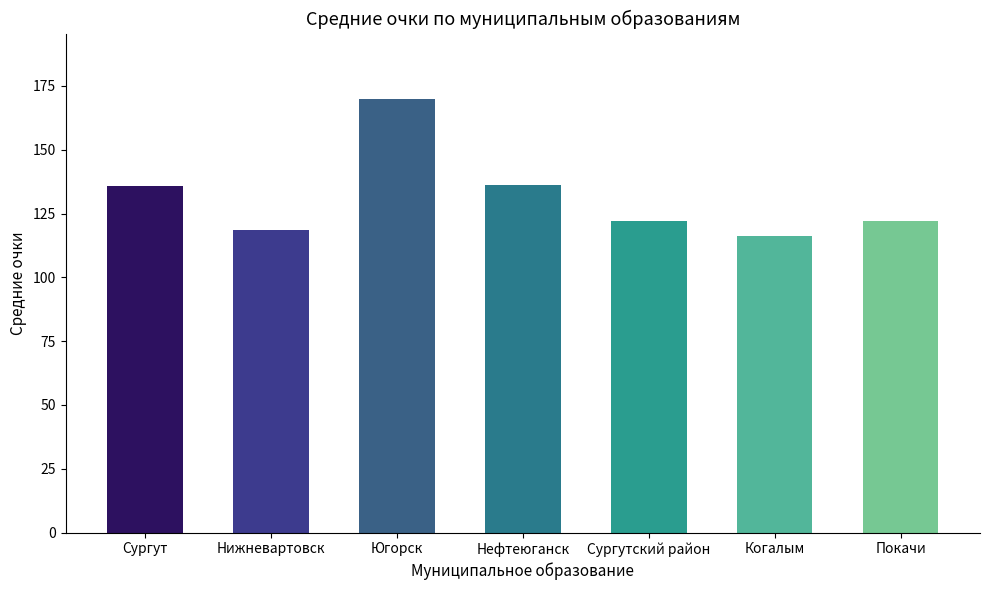

What is the greatest value displayed?

170.0